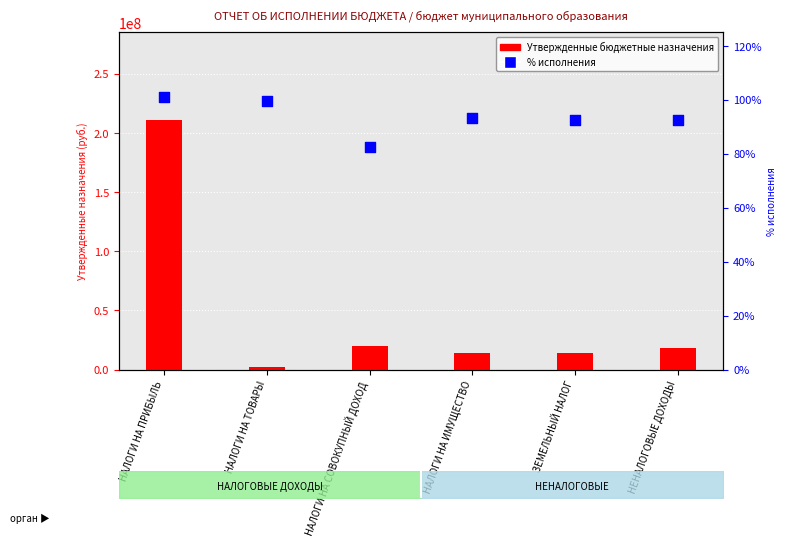

At how many categories does at least one series exceed 155577635?

1